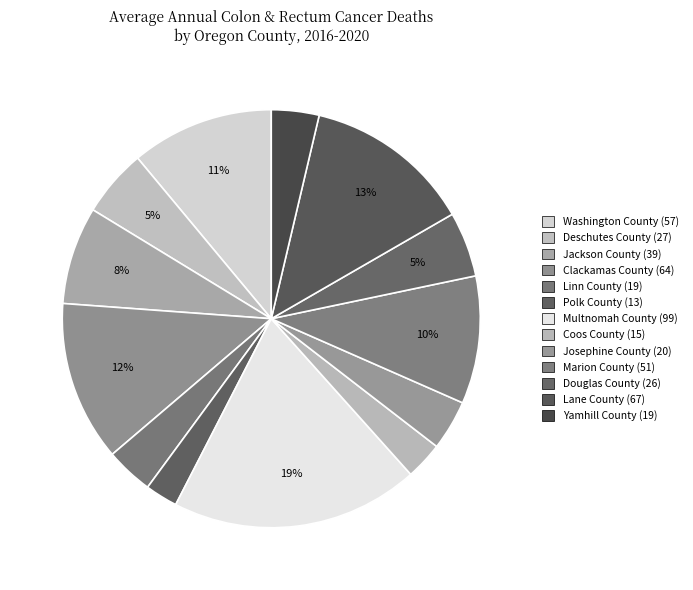

Is it true that Yamhill County is 4% of the pie?

True